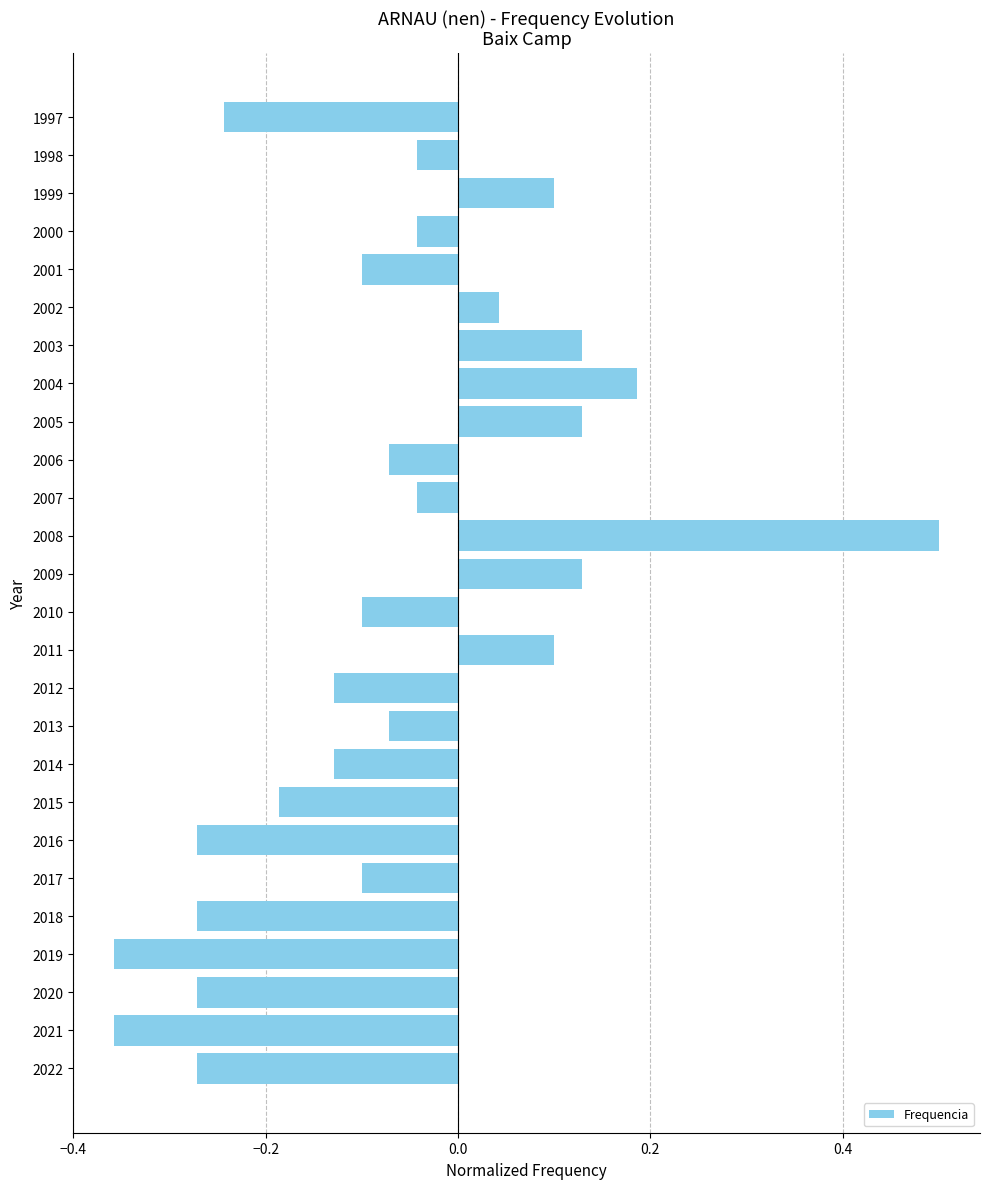

What is the sum of all values?

-1.7